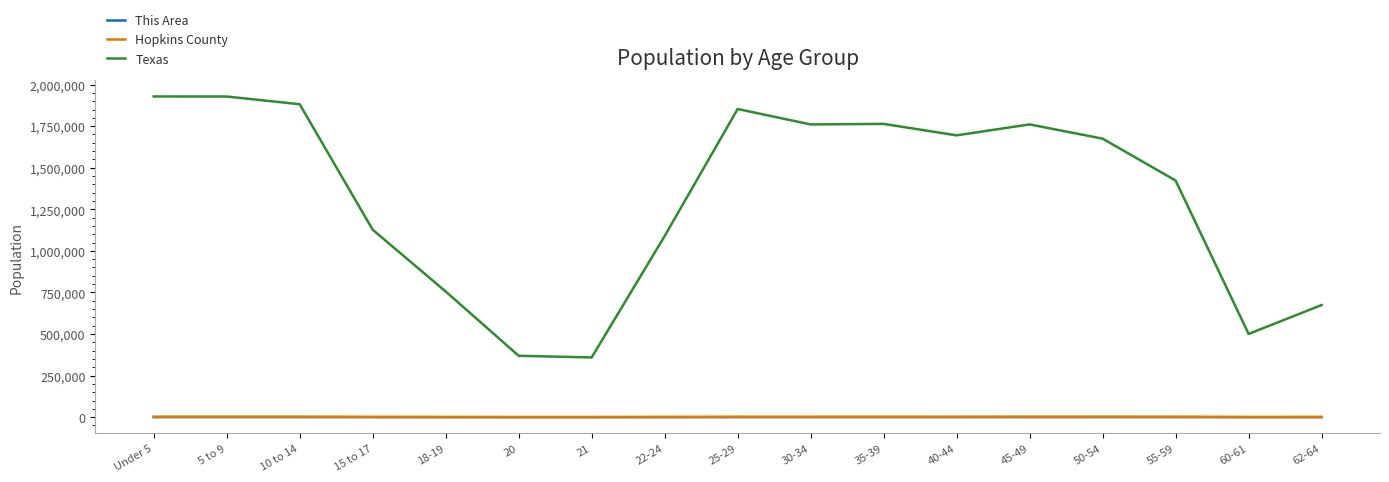

Is the value of Texas at 50-54 greater than the value of This Area at 10 to 14?

Yes